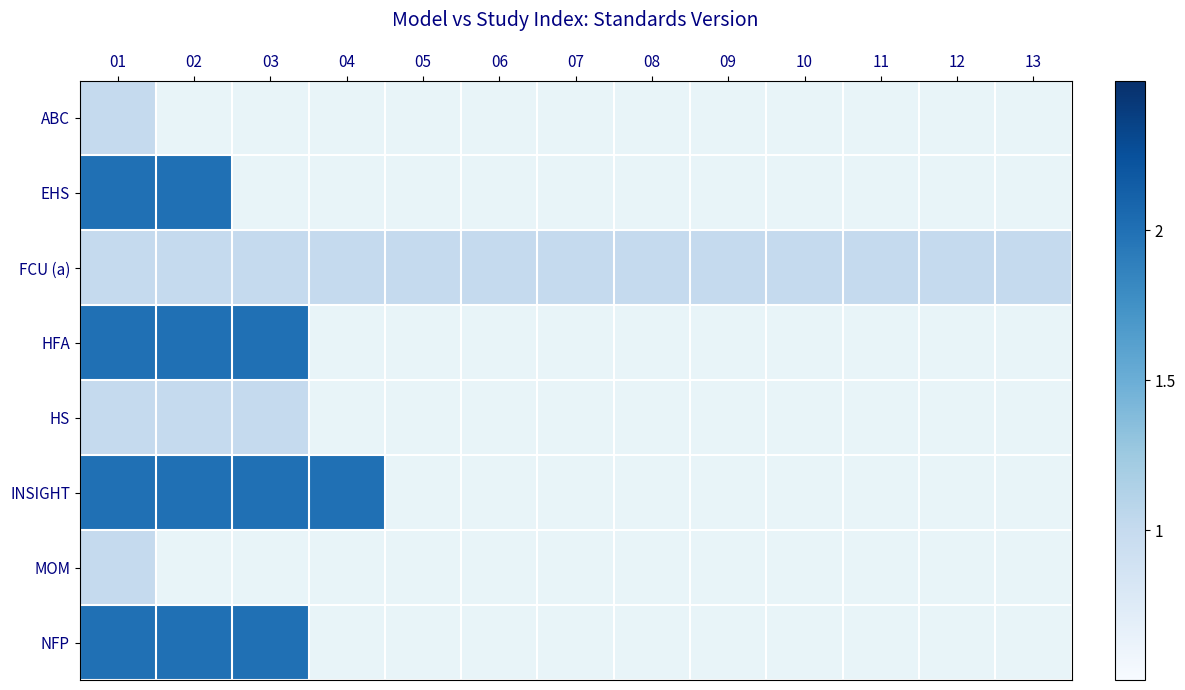

At which category does the chart reach its peak across all series?

01